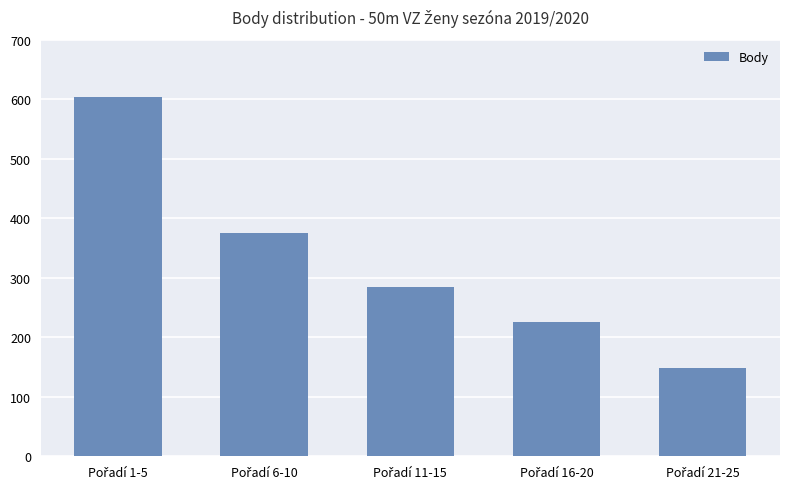

What is the minimum value shown in the chart?

149